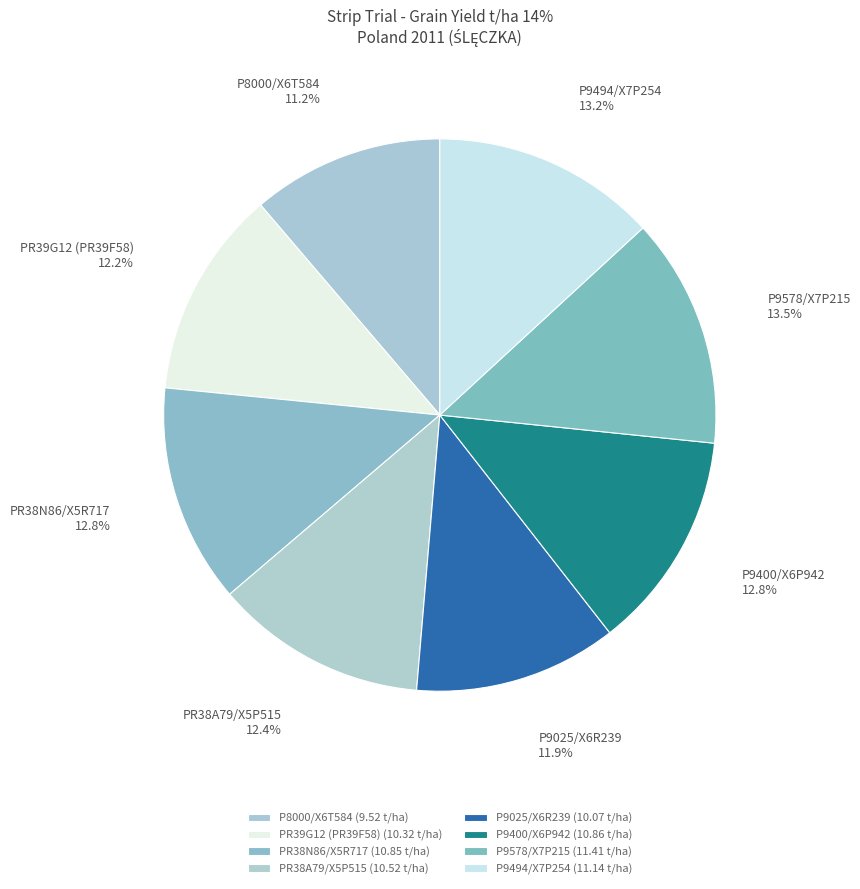

What percentage do PR38N86/X5R717 and P9400/X6P942 together represent?

25.6%